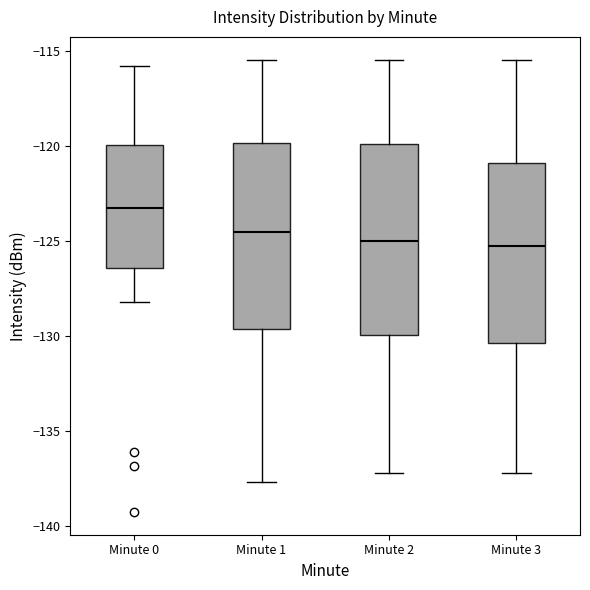

Reading left to right, transcribe this box plot: for each box, give where its median line is, the range the box spans, and where its two whiskers end, as read against the y-axis. The values are not printed on the chart, so give them approximately, as read against the axis.

Minute 0: median -123.5, box -126.5 to -120.0, whiskers -128.0 to -116.0
Minute 1: median -124.5, box -129.5 to -120.0, whiskers -137.5 to -115.5
Minute 2: median -125.0, box -130.0 to -120.0, whiskers -137.0 to -115.5
Minute 3: median -125.5, box -130.5 to -121.0, whiskers -137.0 to -115.5